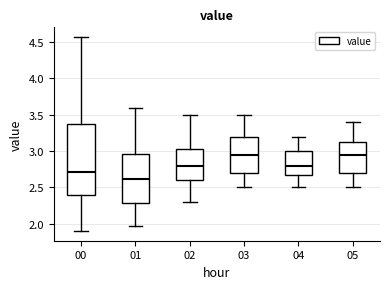

Which box has the lowest median line?

01